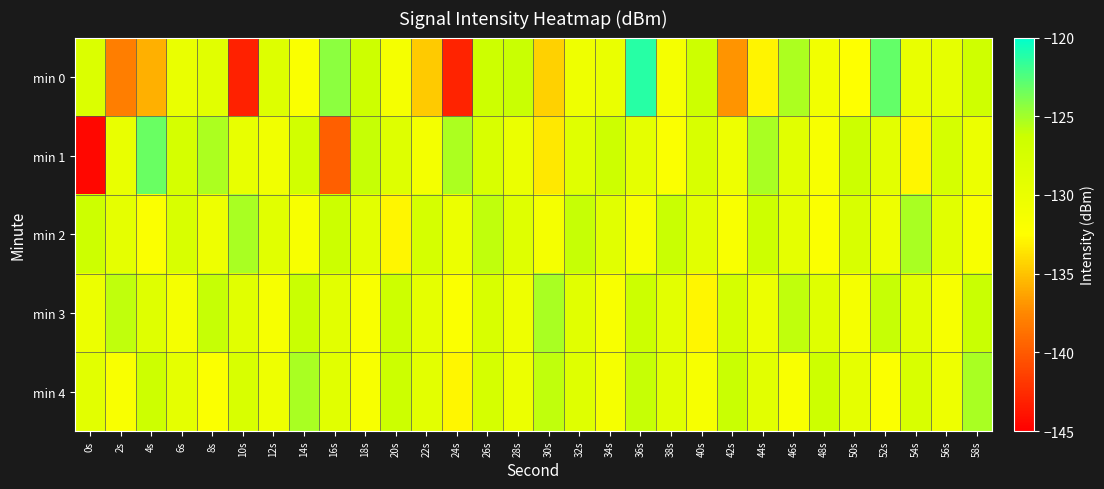

Reading left to right, transcribe all the data shown in this chart.

min 0: 0s=-128.1	2s=-138.0	4s=-135.8	6s=-130.0	8s=-129.0	10s=-143.1	12s=-128.4	14s=-132.0	16s=-124.3	18s=-126.4	20s=-131.4	22s=-134.7	24s=-143.0	26s=-126.4	28s=-126.2	30s=-134.4	32s=-130.6	34s=-130.0	36s=-121.3	38s=-131.3	40s=-126.4	42s=-137.0	44s=-132.9	46s=-125.3	48s=-131.0	50s=-132.4	52s=-123.1	54s=-129.8	56s=-129.5	58s=-126.7
min 1: 0s=-144.6	2s=-129.9	4s=-123.3	6s=-127.4	8s=-125.3	10s=-129.7	12s=-130.7	14s=-126.9	16s=-139.7	18s=-126.1	20s=-128.5	22s=-131.2	24s=-125.3	26s=-127.8	28s=-130.1	30s=-133.4	32s=-128.7	34s=-126.5	36s=-129.3	38s=-132.1	40s=-127.8	42s=-130.5	44s=-125.2	46s=-128.9	48s=-131.7	50s=-126.3	52s=-129.1	54s=-132.8	56s=-127.4	58s=-130.2
min 2: 0s=-126.5	2s=-129.3	4s=-132.1	6s=-127.8	8s=-130.5	10s=-125.2	12s=-128.9	14s=-131.7	16s=-126.3	18s=-129.1	20s=-132.8	22s=-127.4	24s=-130.2	26s=-125.9	28s=-128.6	30s=-131.4	32s=-126.1	34s=-128.8	36s=-131.6	38s=-126.2	40s=-129.0	42s=-131.8	44s=-126.5	46s=-129.3	48s=-132.1	50s=-127.8	52s=-130.5	54s=-125.2	56s=-128.9	58s=-131.7
min 3: 0s=-130.2	2s=-125.9	4s=-128.6	6s=-131.4	8s=-126.1	10s=-128.8	12s=-131.6	14s=-126.2	16s=-129.0	18s=-131.8	20s=-126.5	22s=-129.3	24s=-132.1	26s=-127.8	28s=-130.5	30s=-125.2	32s=-128.9	34s=-131.7	36s=-126.3	38s=-129.1	40s=-132.8	42s=-127.4	44s=-130.2	46s=-125.9	48s=-128.6	50s=-131.4	52s=-126.1	54s=-128.8	56s=-131.6	58s=-126.2
min 4: 0s=-129.0	2s=-131.8	4s=-126.5	6s=-129.3	8s=-132.1	10s=-127.8	12s=-130.5	14s=-125.2	16s=-128.9	18s=-131.7	20s=-126.3	22s=-129.1	24s=-132.8	26s=-127.4	28s=-130.2	30s=-125.9	32s=-128.6	34s=-131.4	36s=-126.1	38s=-128.8	40s=-131.6	42s=-126.2	44s=-129.0	46s=-131.8	48s=-126.5	50s=-129.3	52s=-132.1	54s=-127.8	56s=-130.5	58s=-125.2